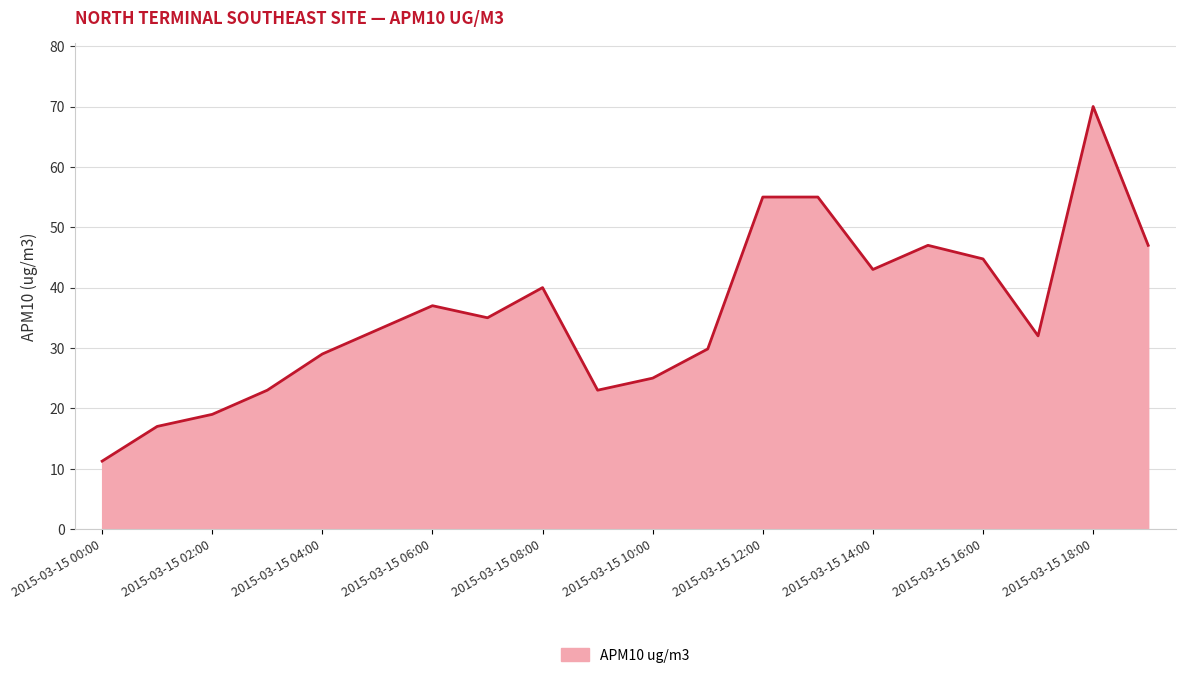

What is the greatest value displayed?

70.0